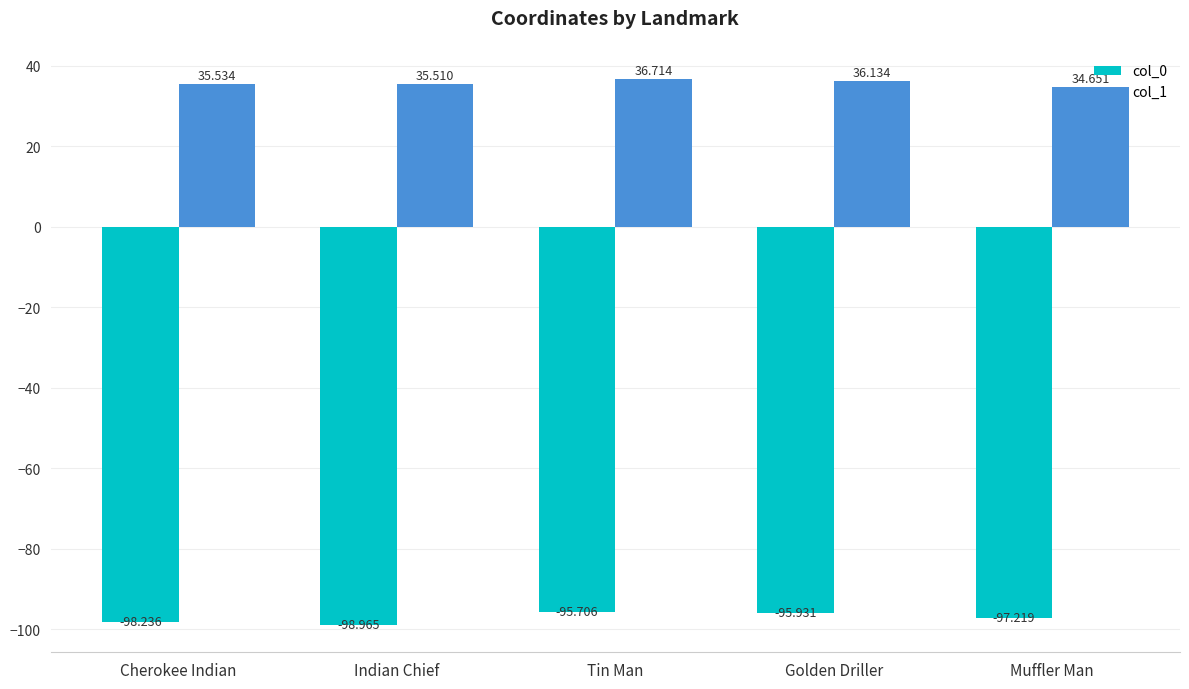

At which label does col_0 first exceed -97?

Tin Man